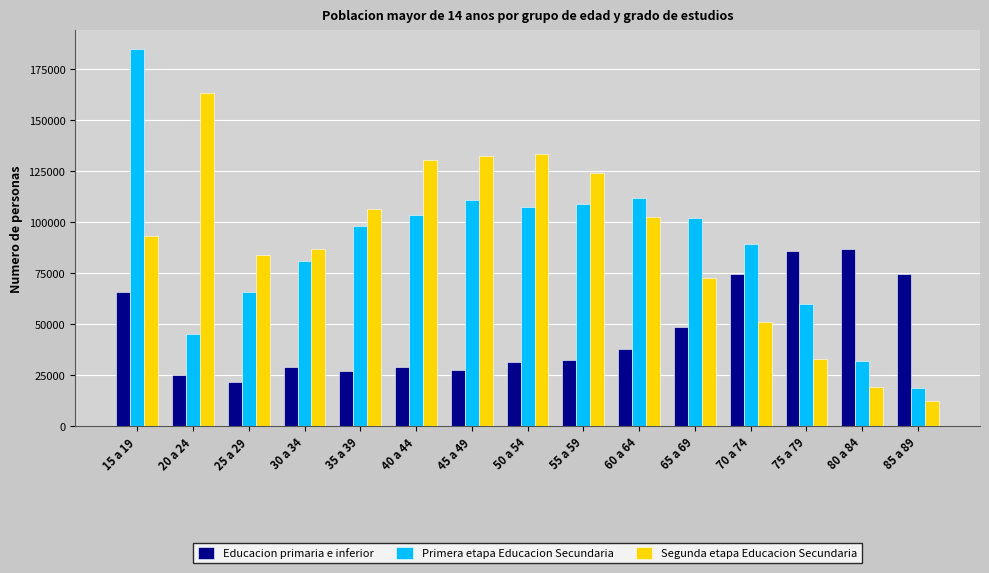

What is the maximum value shown in the chart?

184568